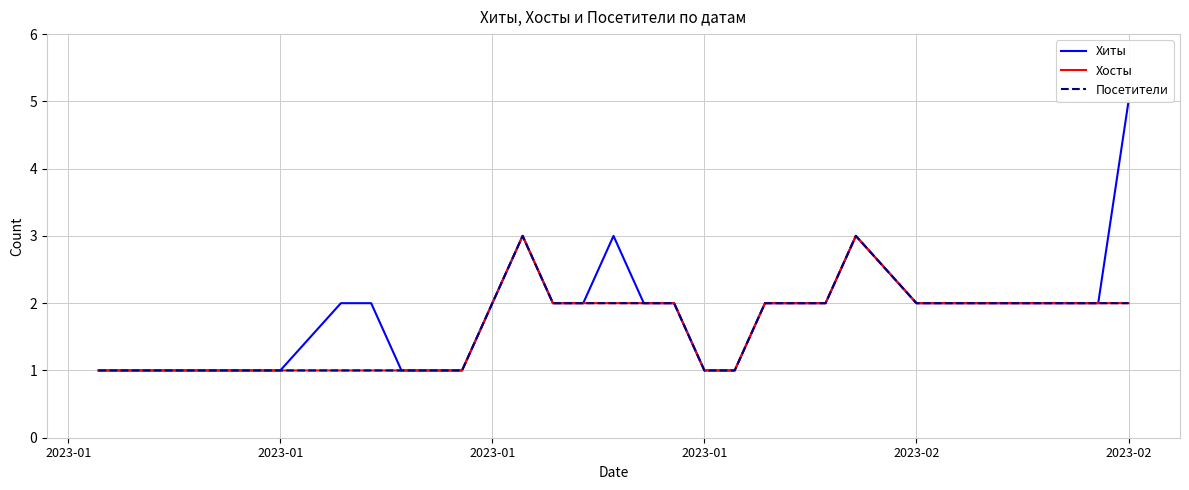

True or false: Хиты has more than 2 interior local peaks.

True